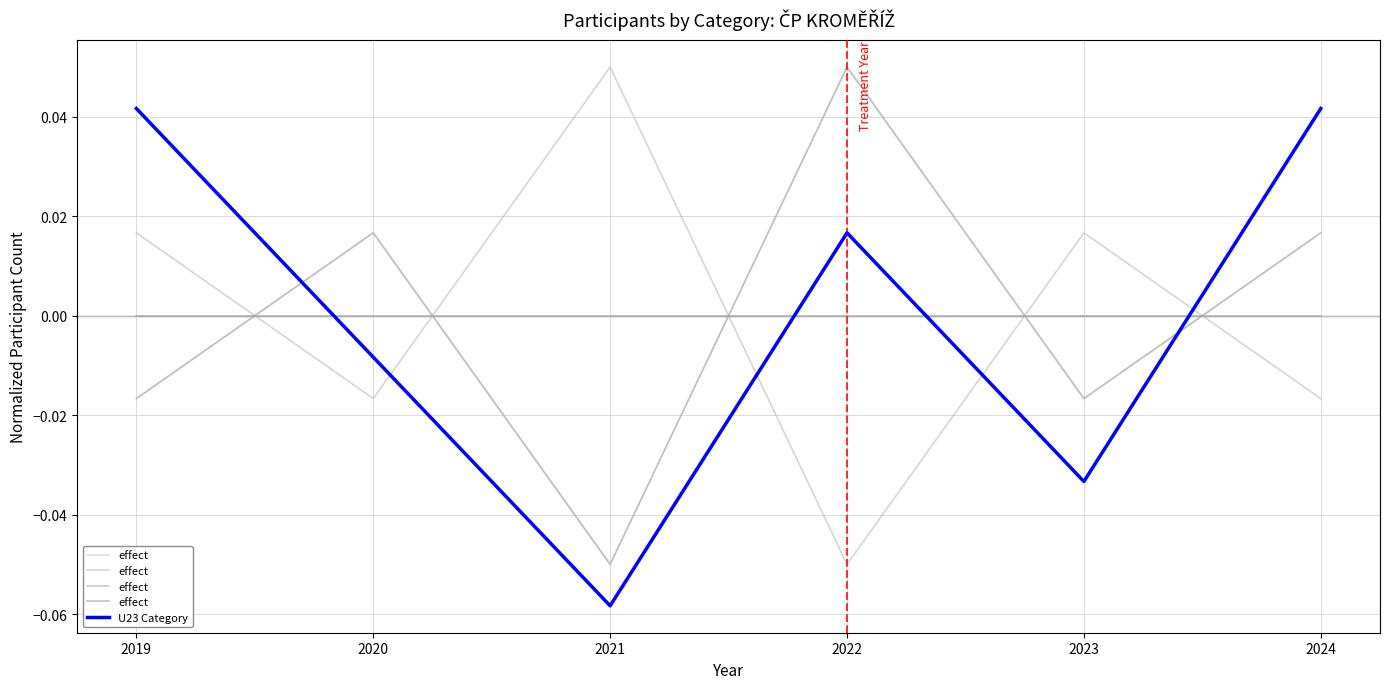

Does the chart display data point markers on the line(s)?

No